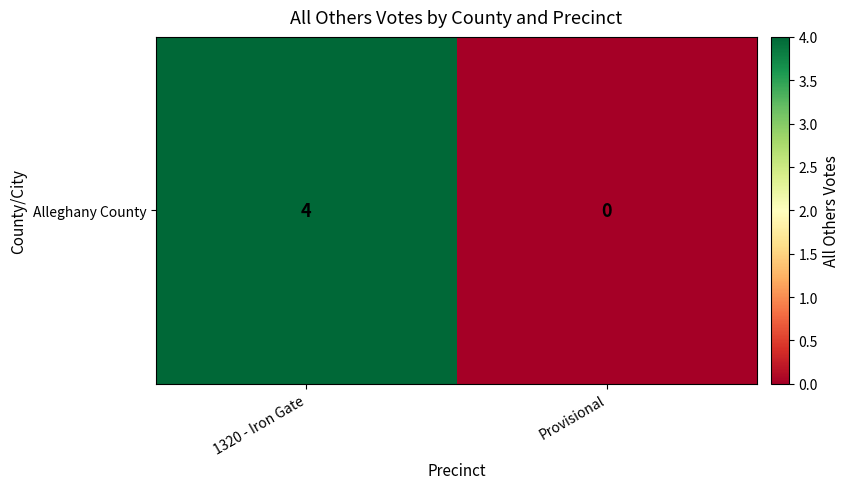

Rank the categories by value from lowest to highest.

Provisional, 1320 - Iron Gate